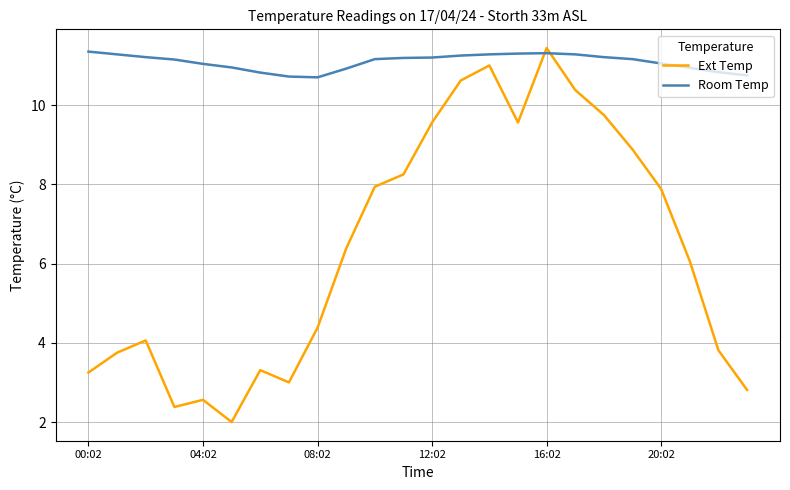

What is the greatest value displayed?

11.4